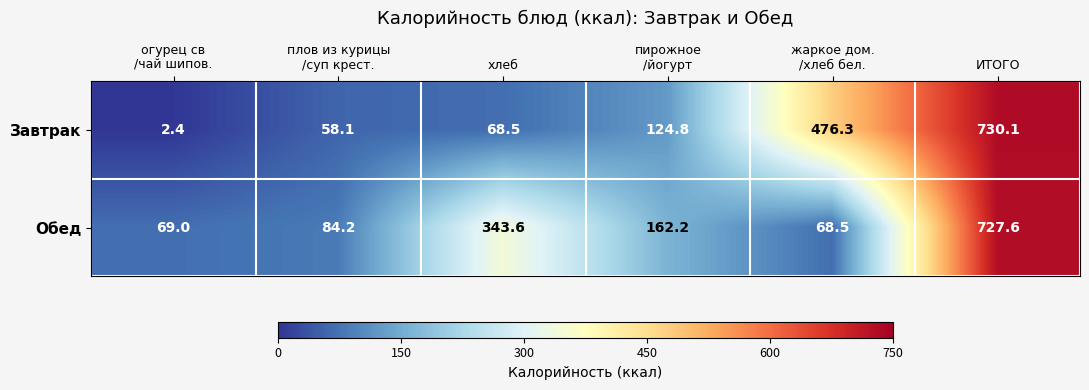

The Завтрак series shows 38.5 at хлеб. True or false?

False